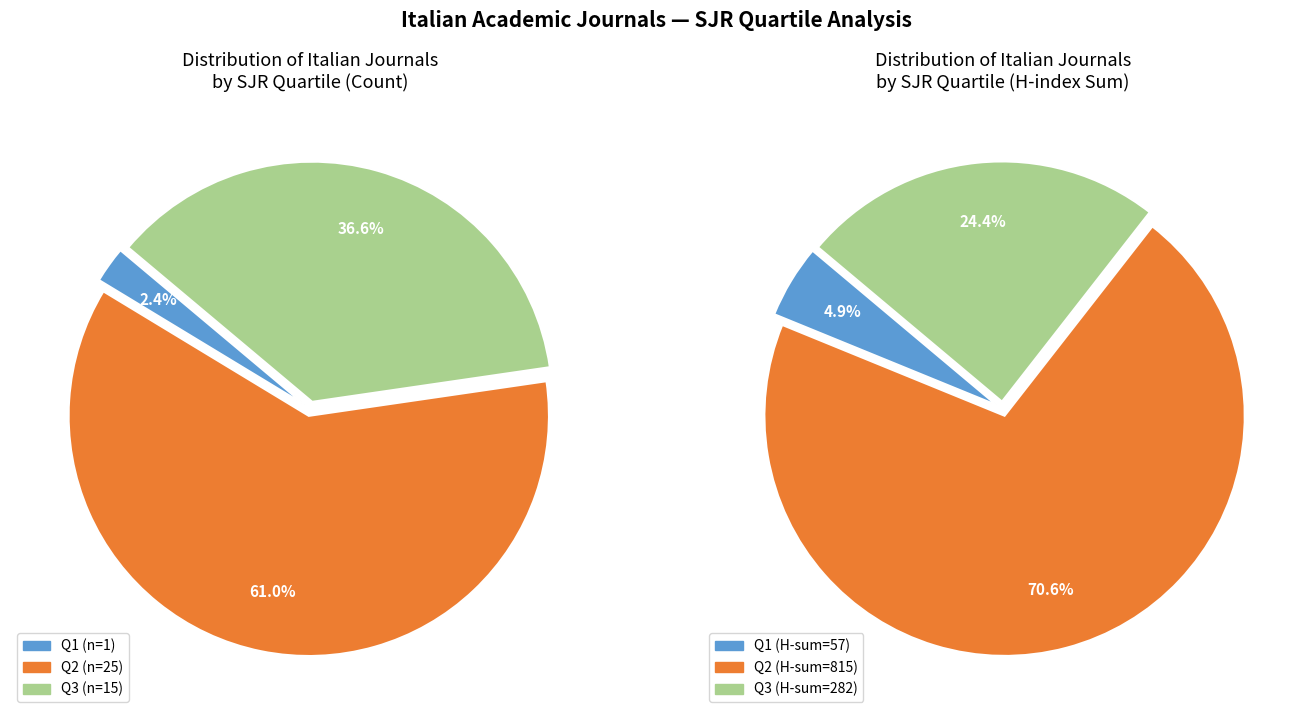

True or false: Q3 accounts for 24% of the total.

False